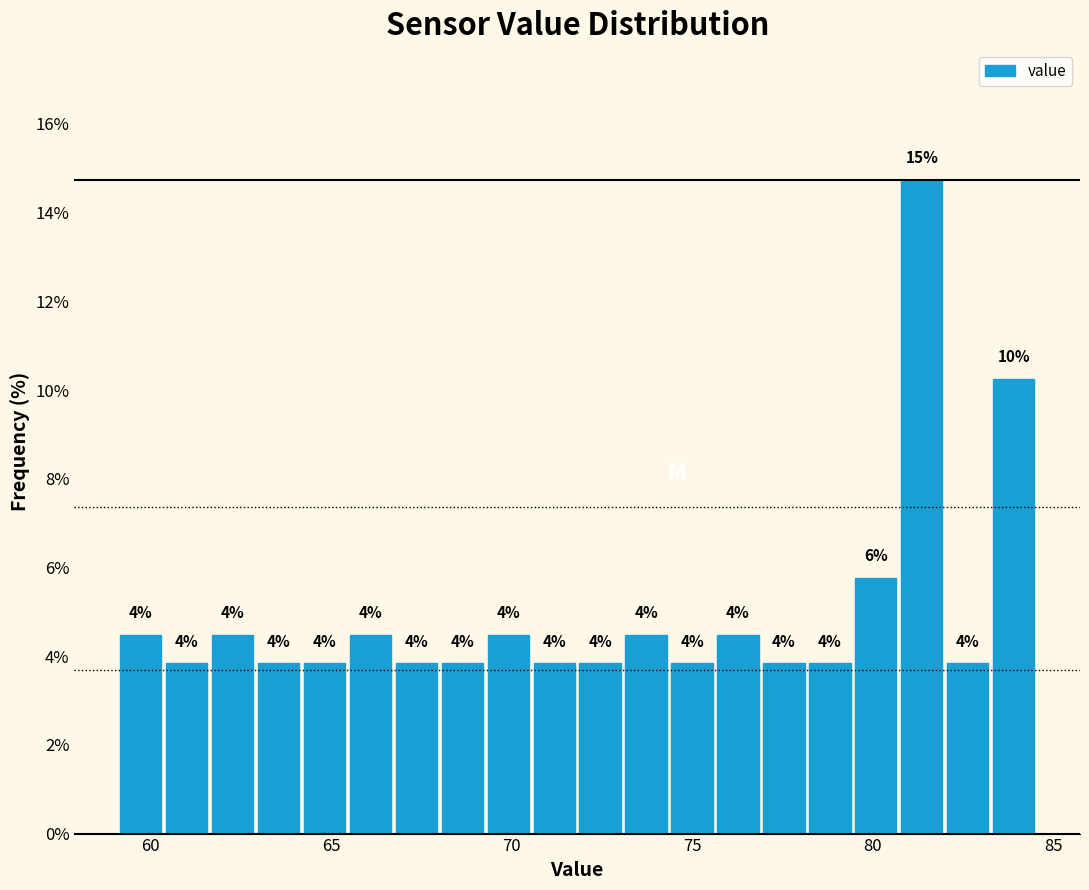

Around what value on the x-axis is the tallest bar? Give the approximate position of its centre, as read against the axis.

81.5